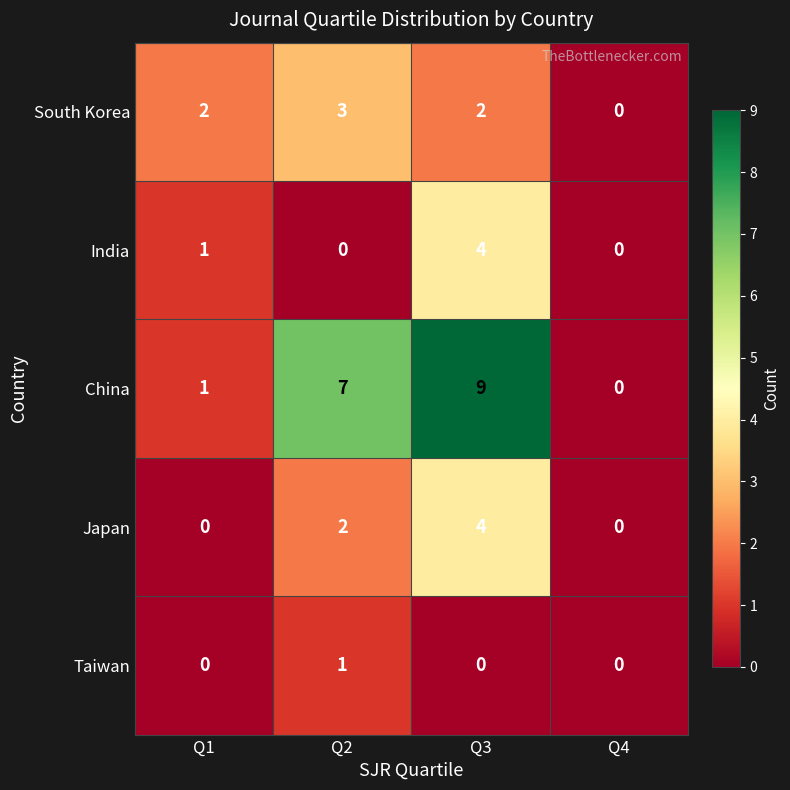

Which series has the largest range (max minus min)?

China